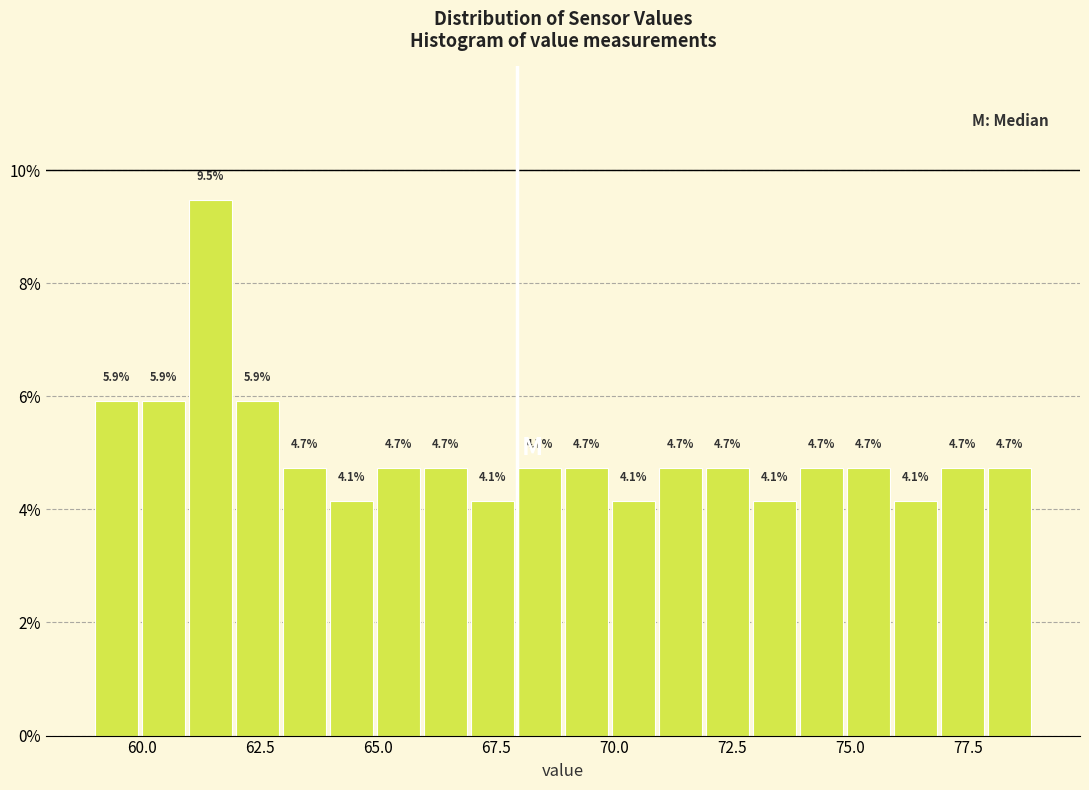

Around what value on the x-axis is the tallest bar? Give the approximate position of its centre, as read against the axis.

61.5